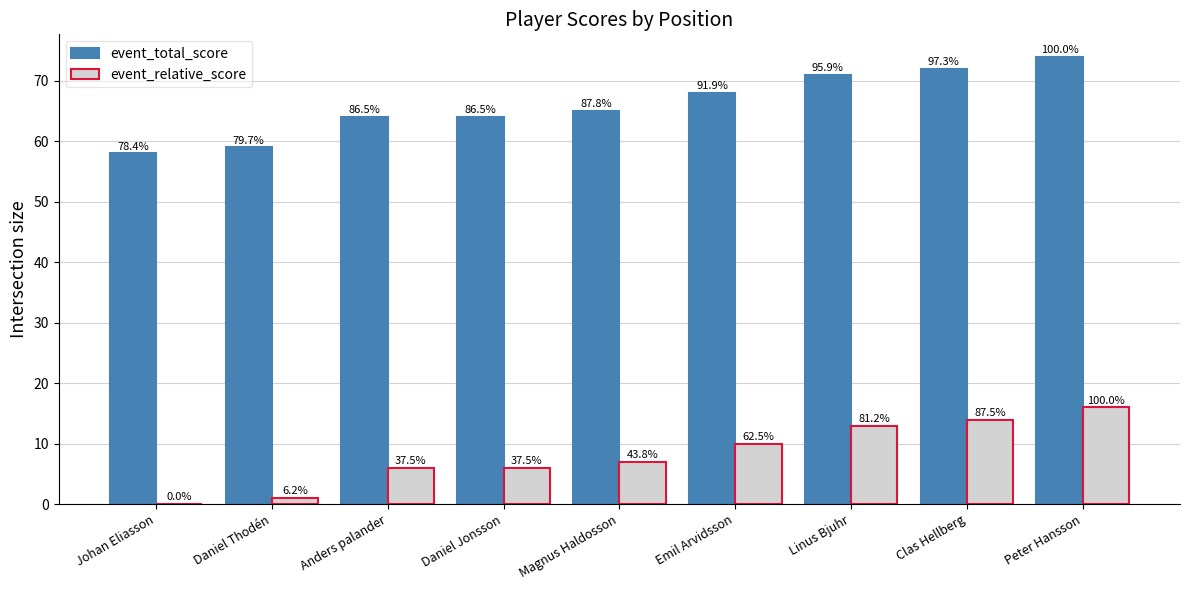

Does the chart contain stacked bars?

No